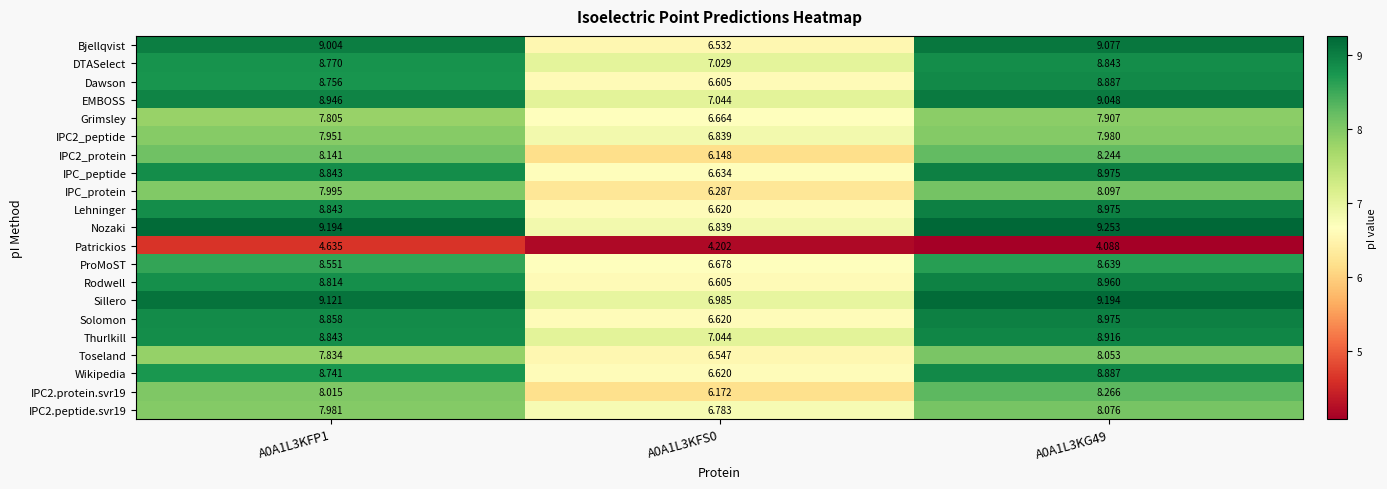

Which series has the largest range (max minus min)?

Bjellqvist